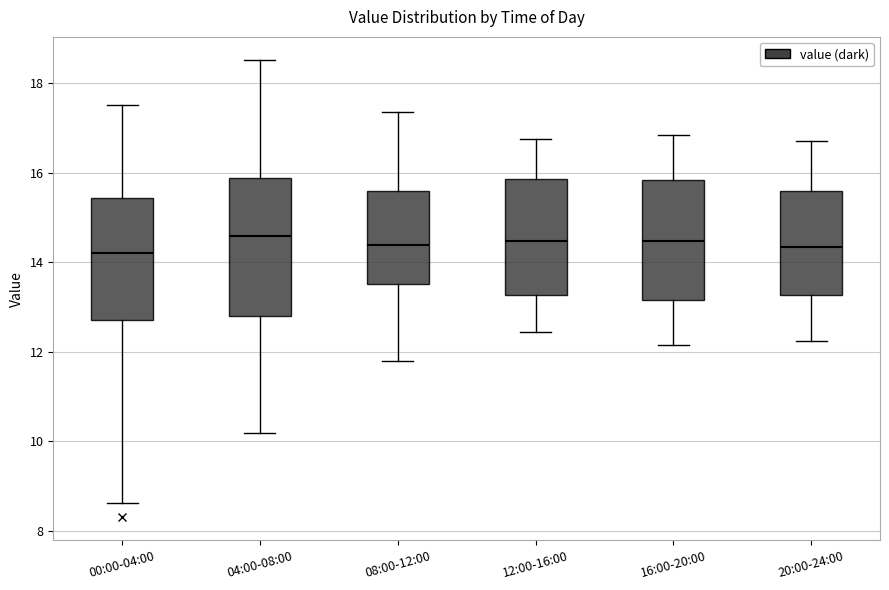

Where does the median line of the box for 20:00-24:00 sit on the y-axis? The values are not printed on the chart, so give them approximately, as read against the axis.

14.4